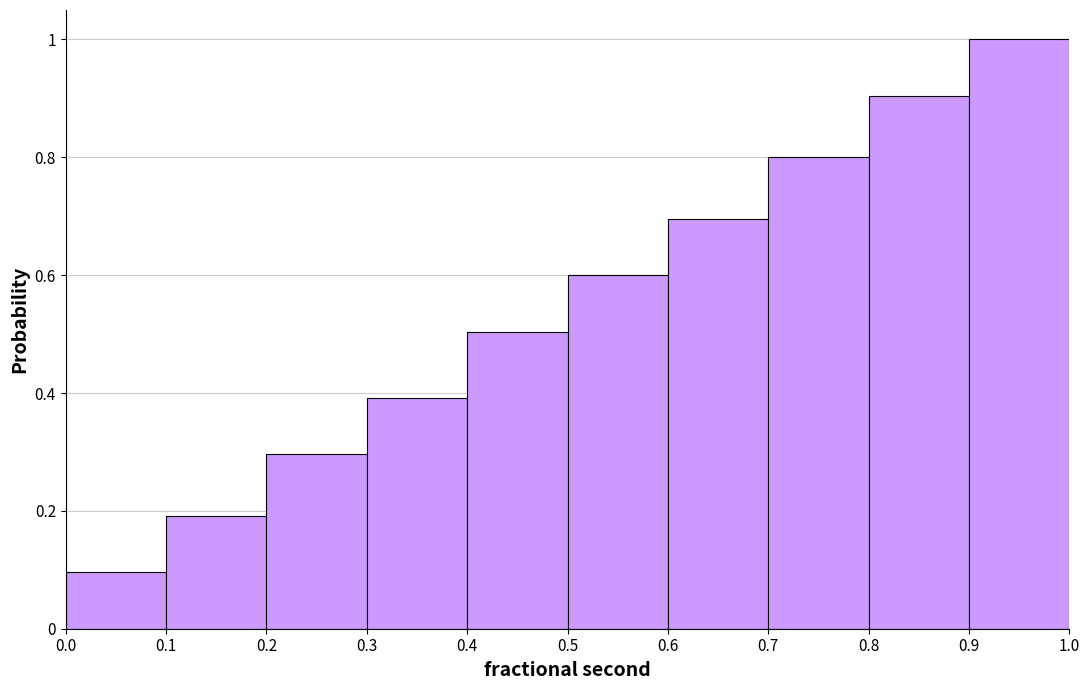

Over which range of the x-axis is the bar tallest?

0.9 to 1.0